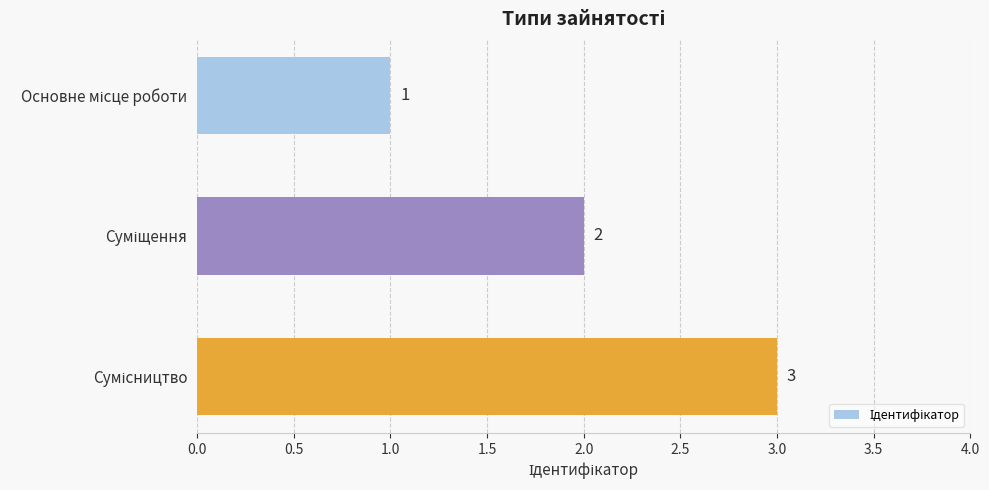

What is the value of the 3rd bar from the top?

3